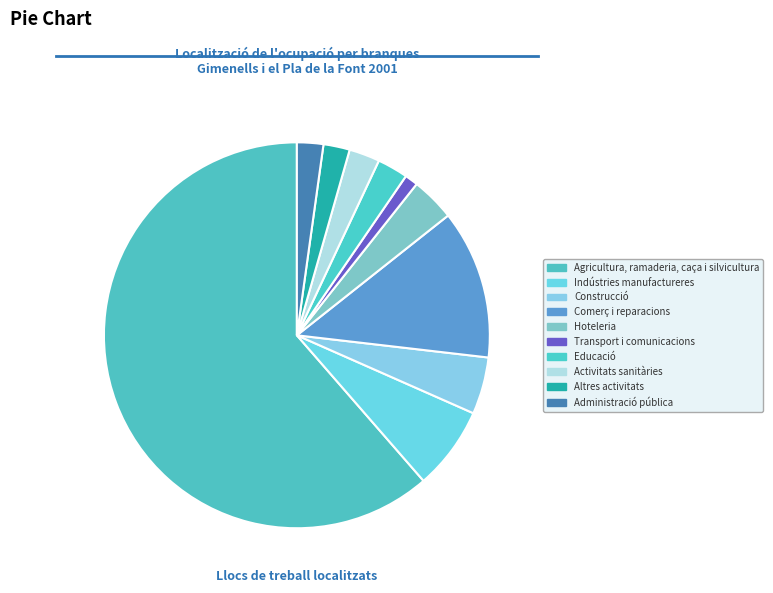

What percentage is the Hoteleria slice, to the nearest percent?

4%